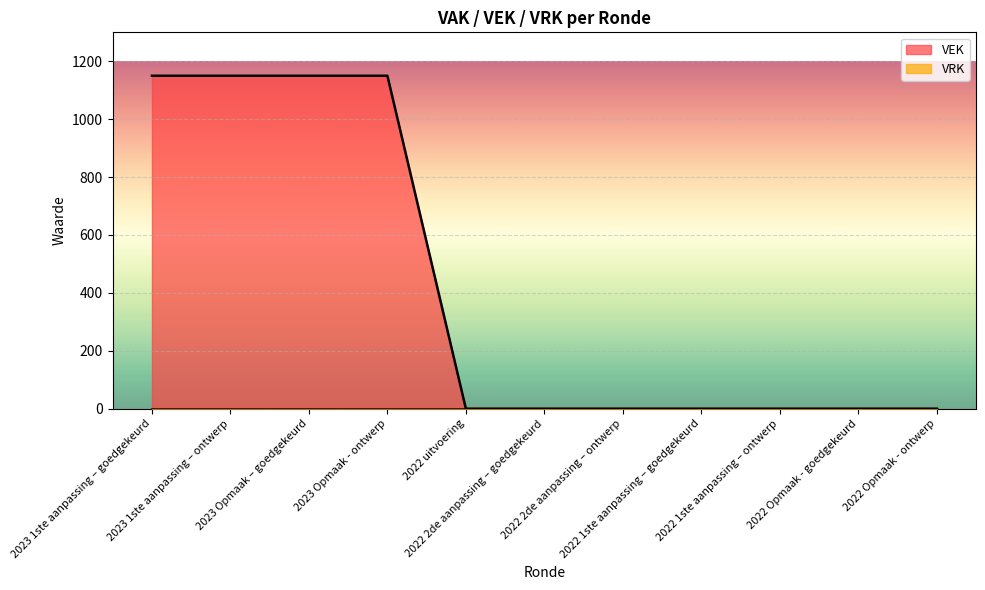

What is the label of the 5th point from the left?

2022 uitvoering